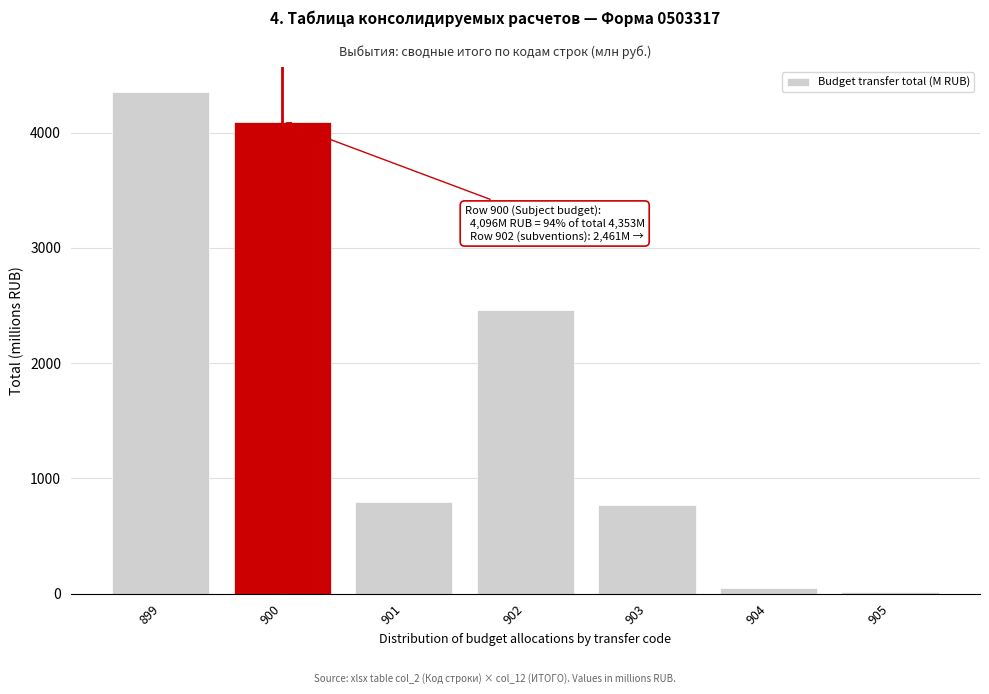

Reading right to left, extract all data points from this chart.

905=17.7	904=47.5	903=772.2	902=2460.9	901=797.9	900=4096.3	899=4352.5